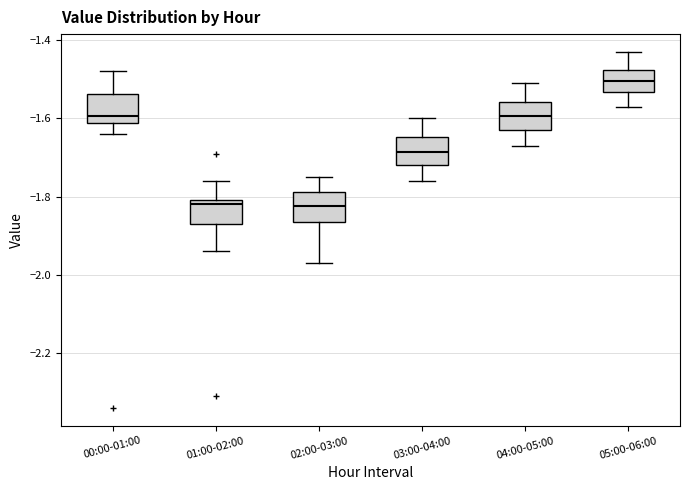

Reading left to right, transcribe this box plot: for each box, give where its median line is, the range the box spans, and where its two whiskers end, as read against the y-axis. The values are not printed on the chart, so give them approximately, as read against the axis.

00:00-01:00: median -1.60, box -1.62 to -1.54, whiskers -1.64 to -1.48
01:00-02:00: median -1.82, box -1.86 to -1.80, whiskers -1.94 to -1.76
02:00-03:00: median -1.82, box -1.86 to -1.78, whiskers -1.96 to -1.74
03:00-04:00: median -1.68, box -1.72 to -1.64, whiskers -1.76 to -1.60
04:00-05:00: median -1.60, box -1.62 to -1.56, whiskers -1.66 to -1.50
05:00-06:00: median -1.50, box -1.54 to -1.48, whiskers -1.56 to -1.42